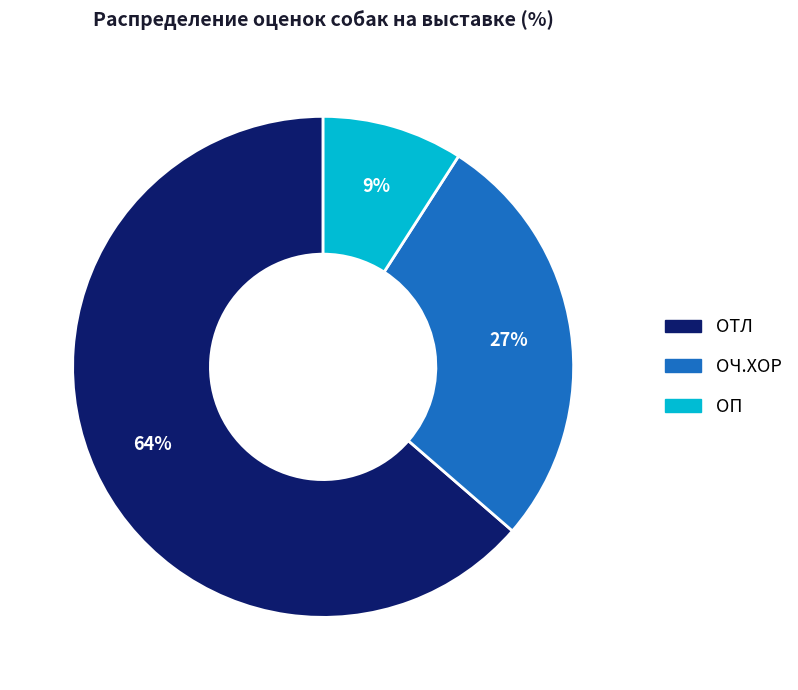

True or false: ОП accounts for 9% of the total.

True